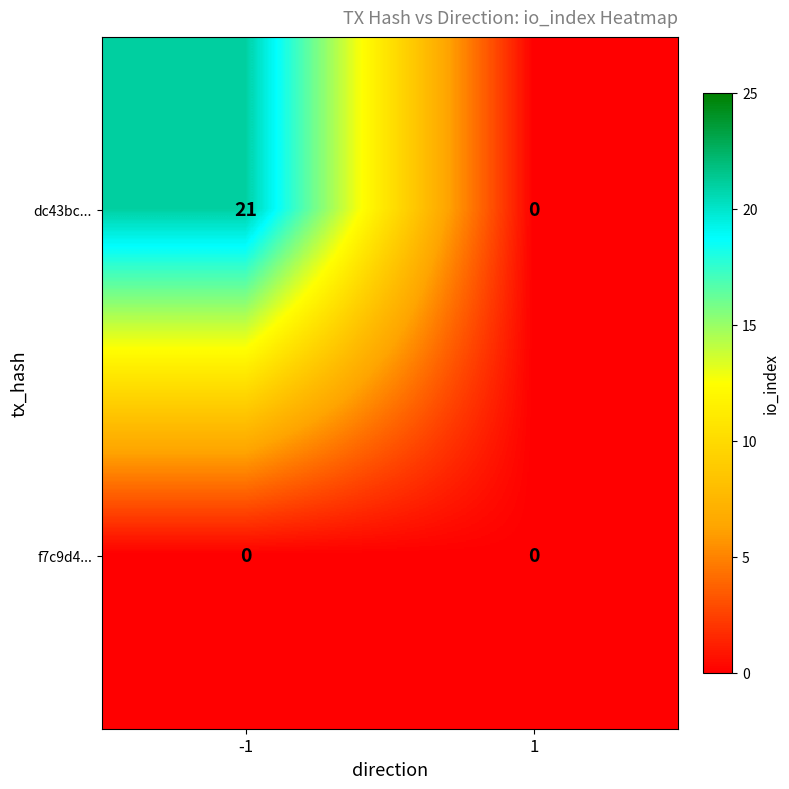

List the series in order of their overall mean, highest first.

dc43bc..., f7c9d4...